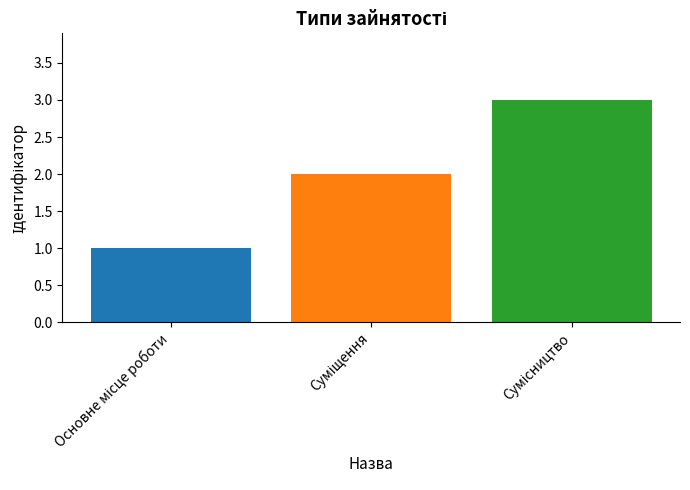

What is the sum of all values?

6